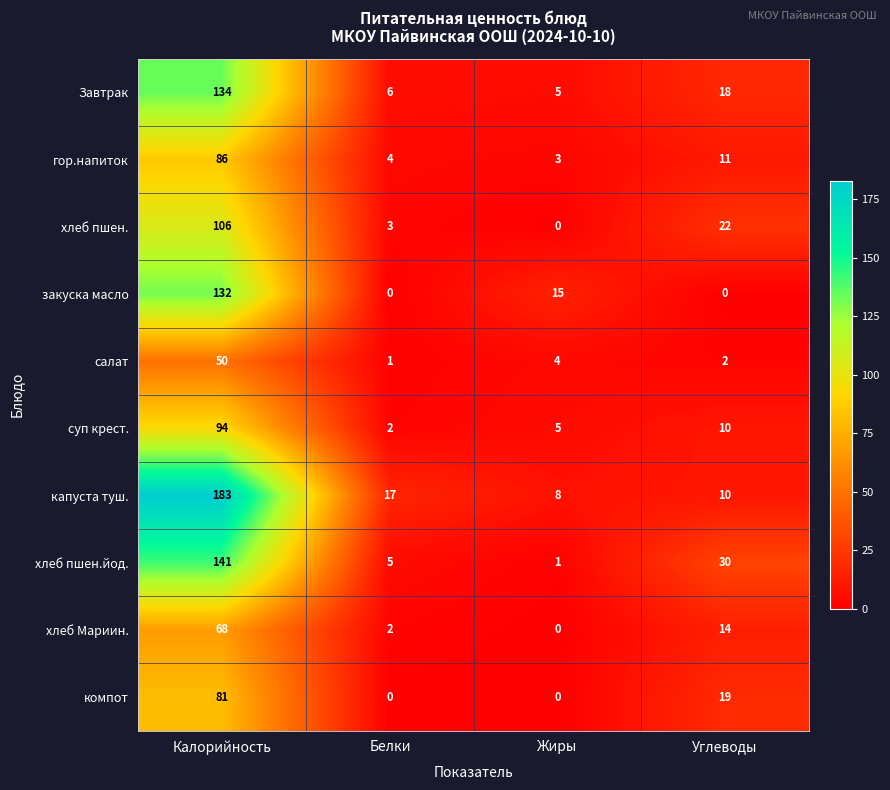

Count the number of categories in the chart.

4